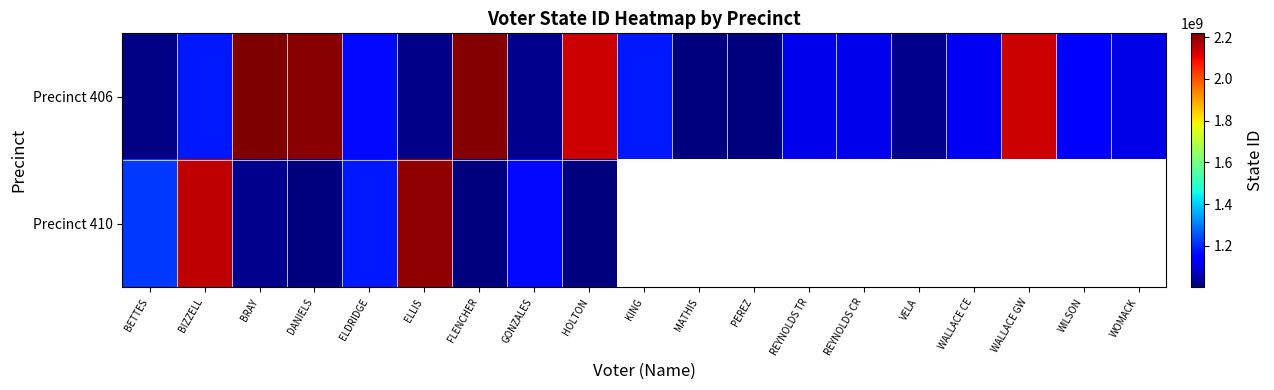

Count the number of categories in the chart.

19